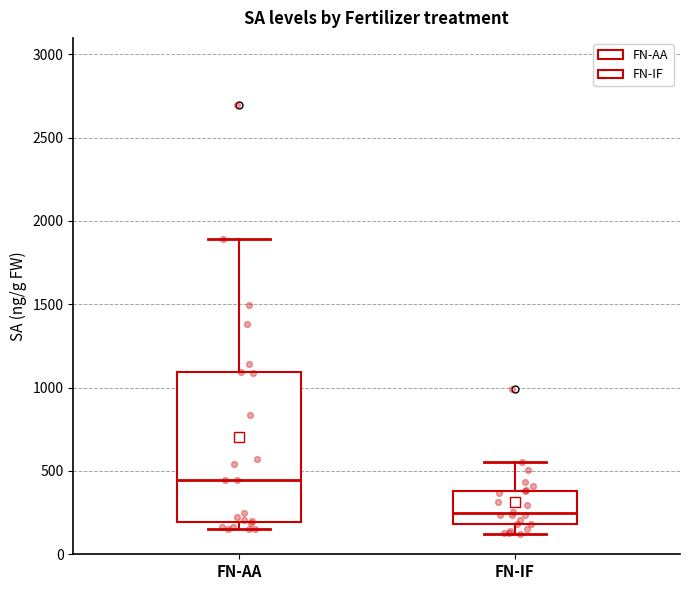

Where is the upper edge of the box for FN-AA on the y-axis? The values are not printed on the chart, so give them approximately, as read against the axis.

1100